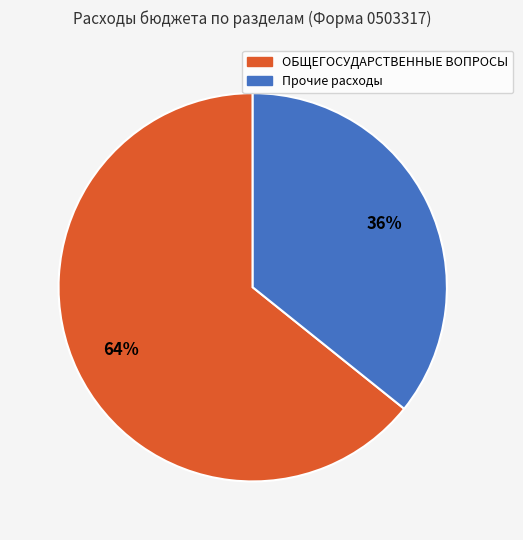

How many slices are in this pie chart?

2